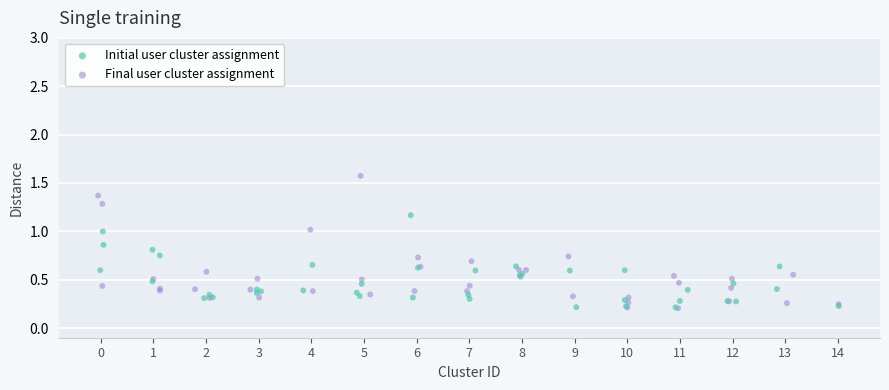

Which series has the widest spread of Y values?

Final user cluster assignment